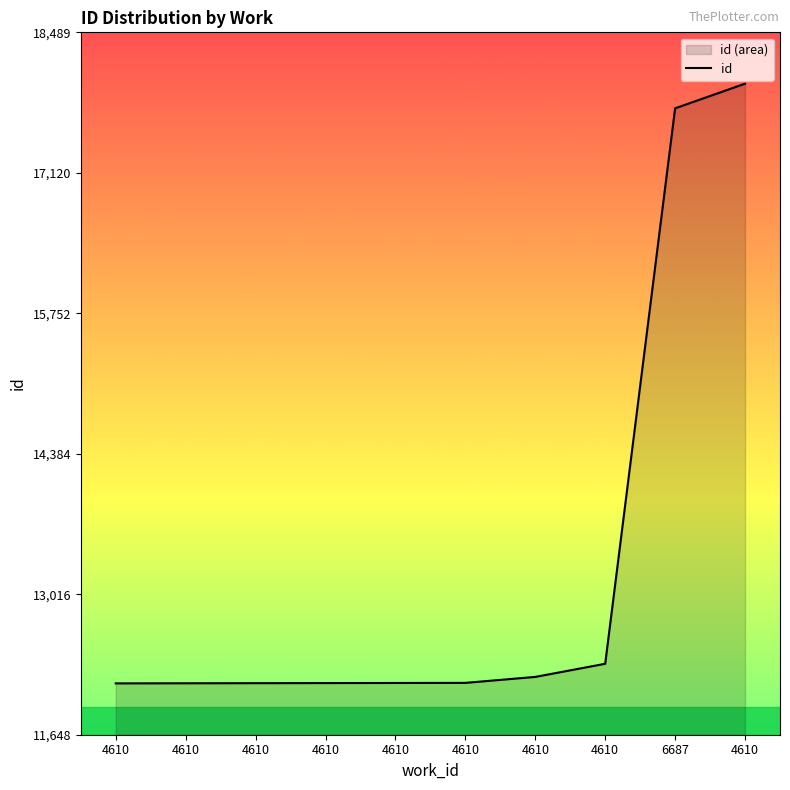

Reading left to right, what are all the values shown in this chart?

4610=12148	4610=12149	4610=12150	4610=12151	4610=12152	4610=12153	4610=12211	4610=12339	6687=17749	4610=17989